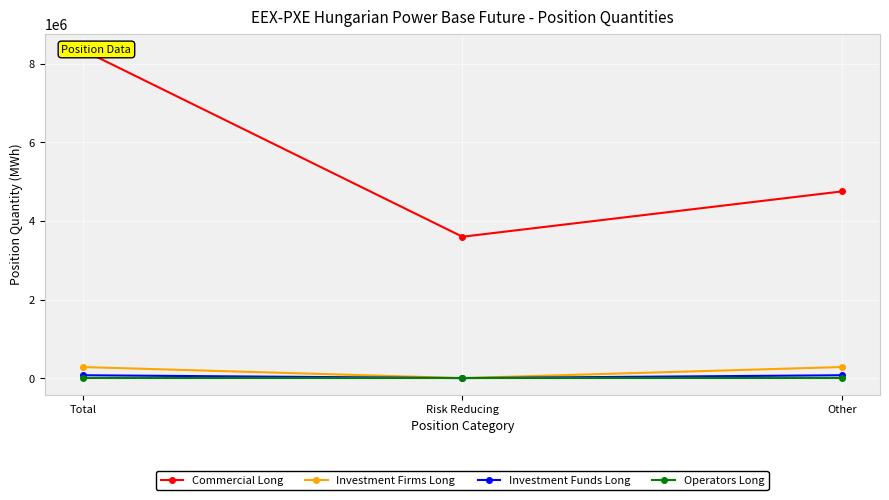

What is the label of the 2nd point from the right?

Risk Reducing